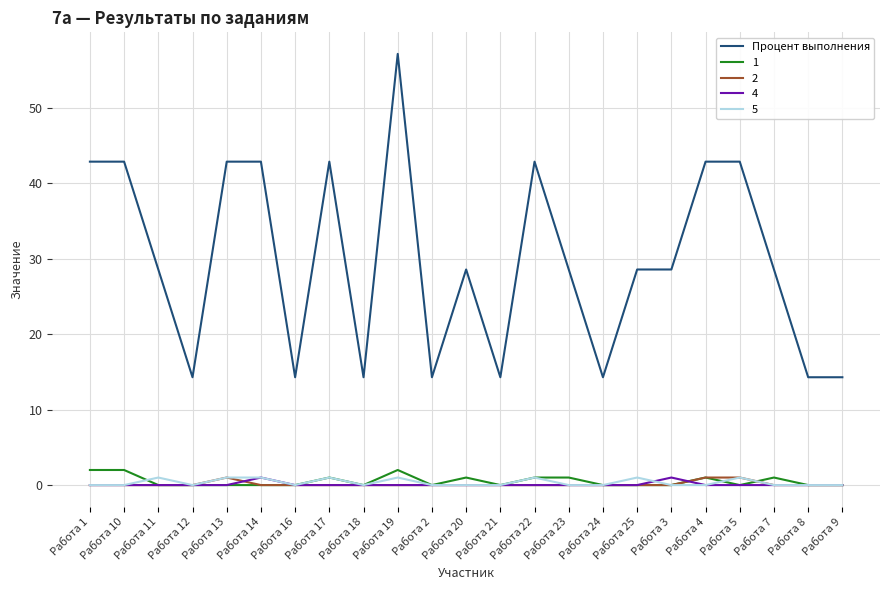

True or false: 5 and Процент выполнения cross at least once.

False